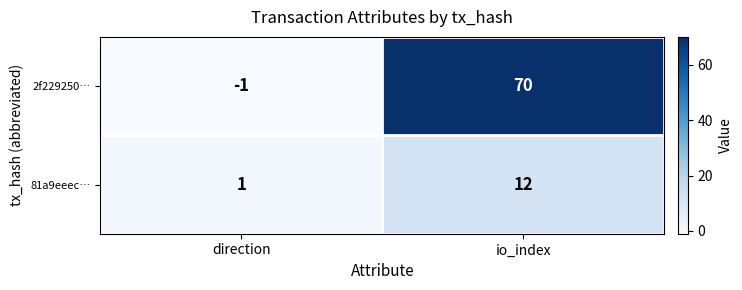

Is it true that 81a9eeec… equals 5 at io_index?

False